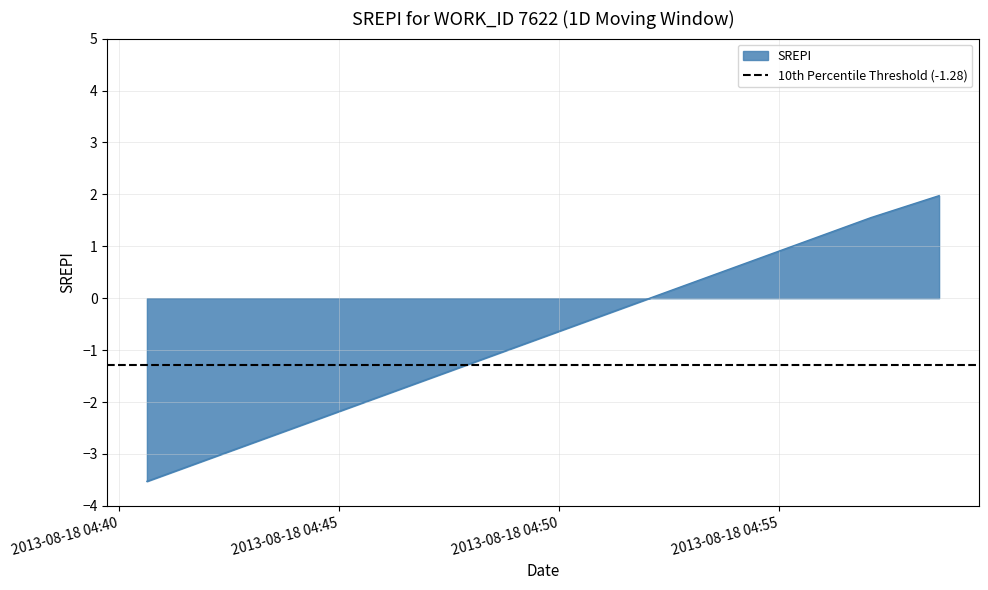

True or false: the data shows 0.6 at 2013-08-18 04:57:05 UTC.

False